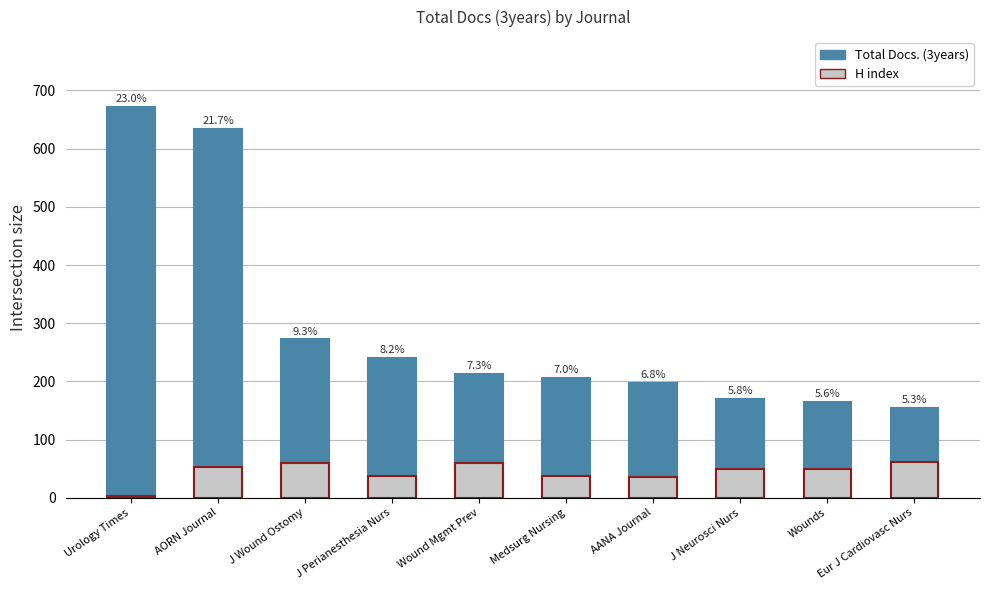

What value does the Total Docs. (3years) series have at Medsurg Nursing?

206